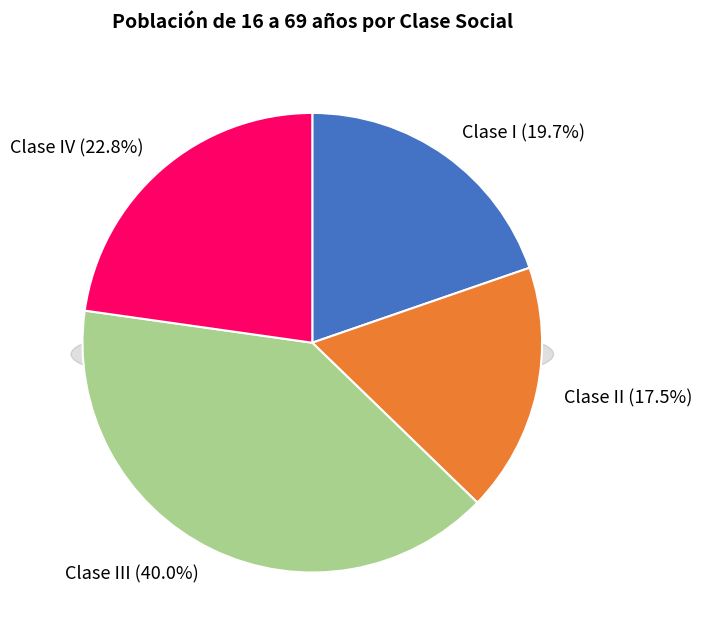

Which category has the biggest portion of the pie?

Clase III